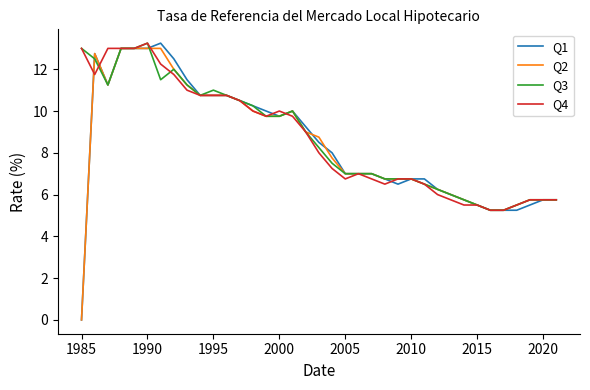

Which series has the largest range (max minus min)?

Q1